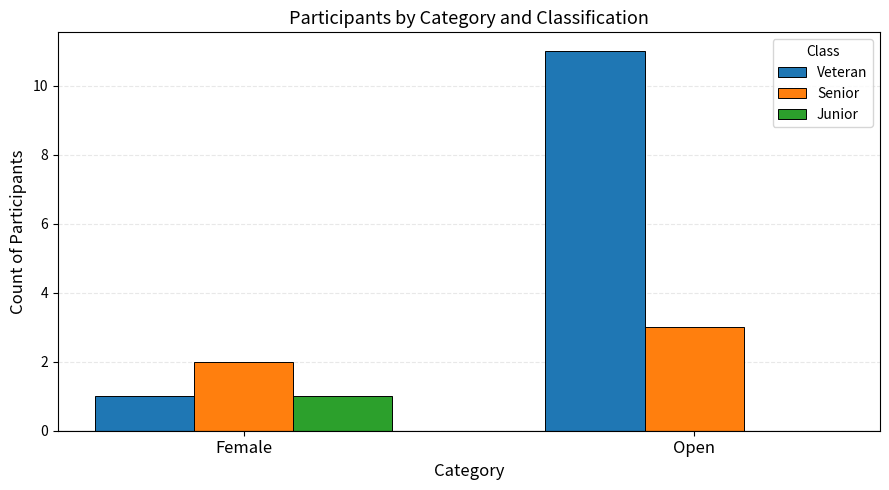

Between Female and Open, which series saw the biggest shift?

Veteran